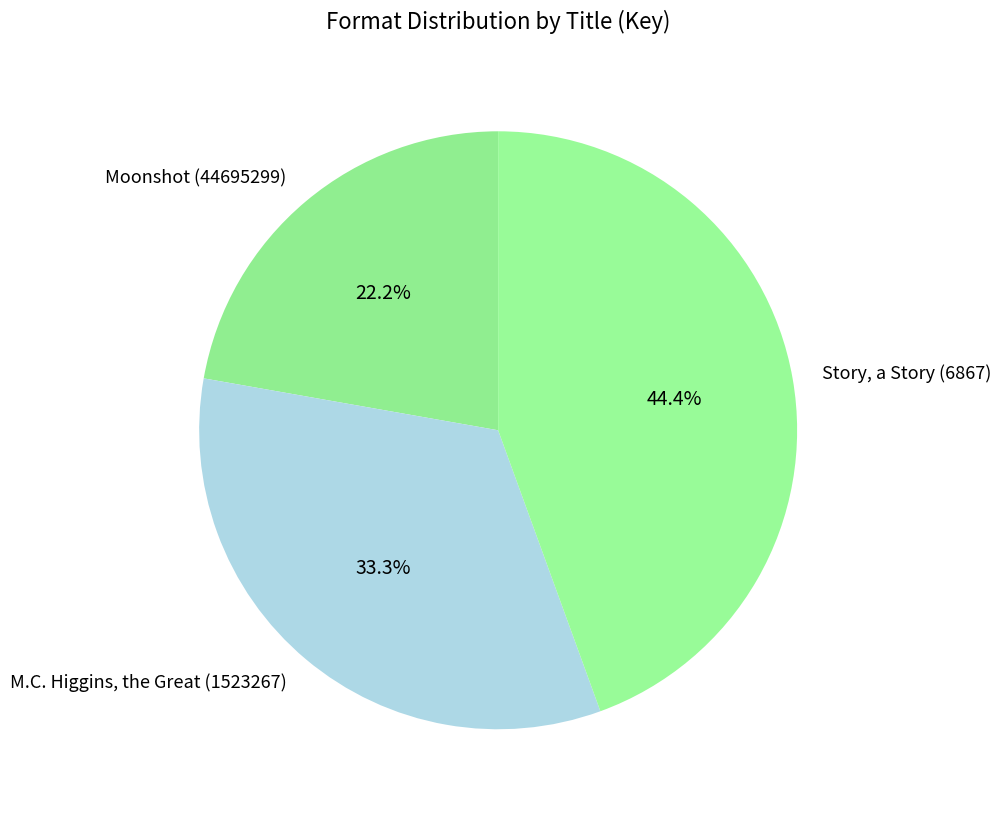

Which has a higher value, Moonshot (44695299) or Story, a Story (6867)?

Story, a Story (6867)